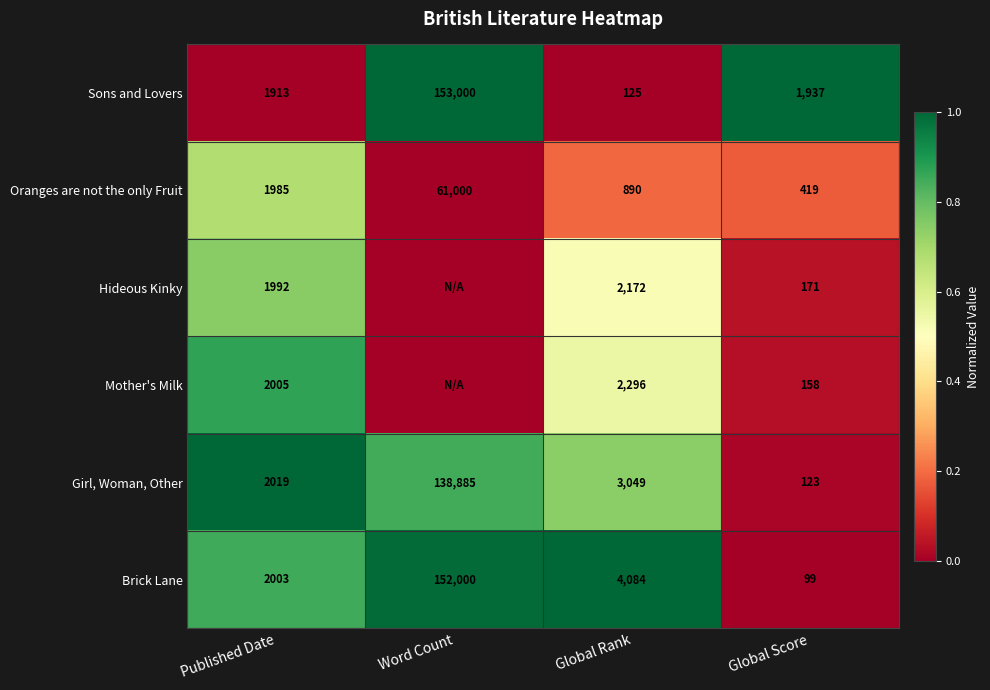

Where does the Sons and Lovers series first go above 1937?

Word Count